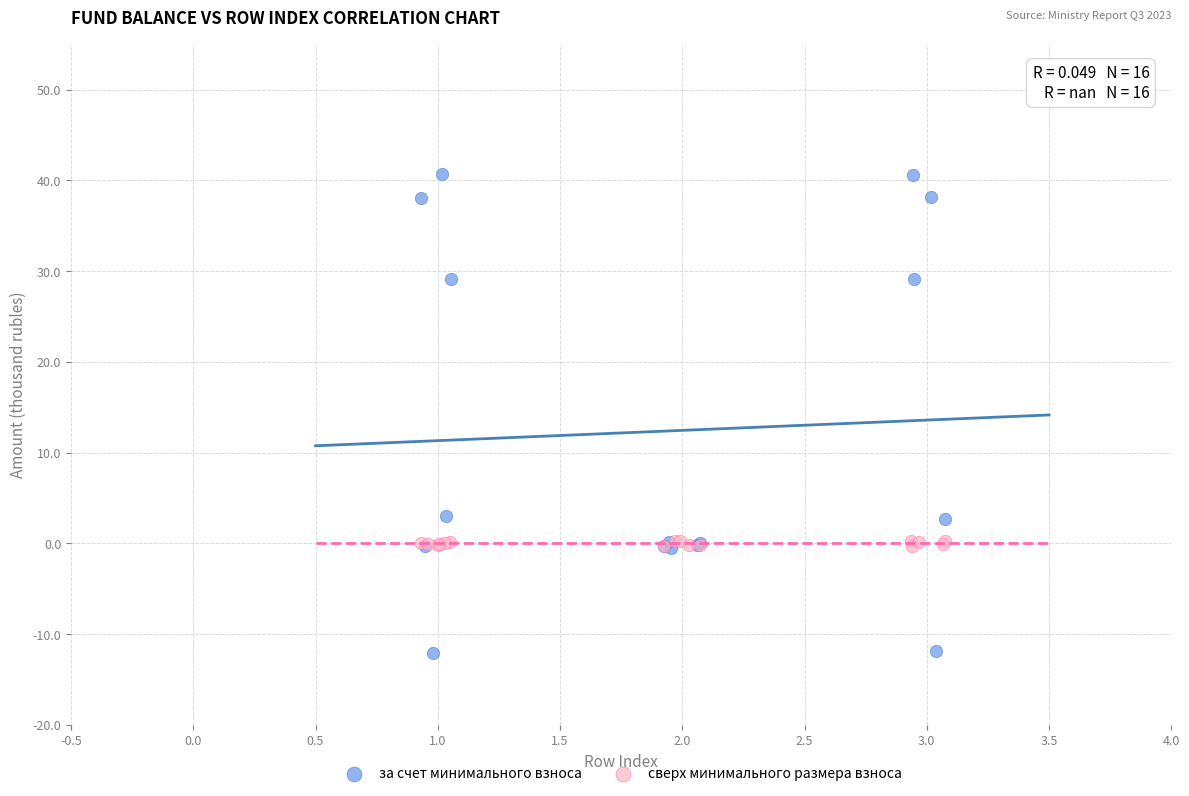

Which series reaches the minimum Y coordinate?

за счет минимального взноса